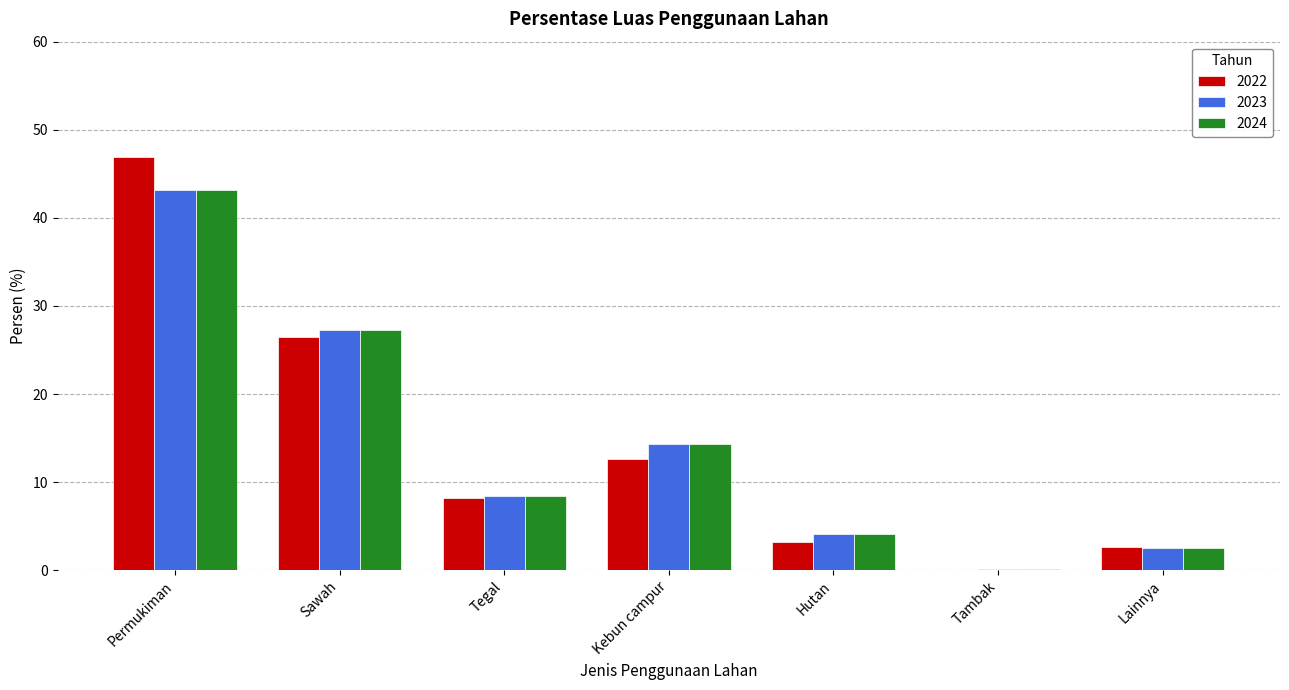

At which label does 2022 first exceed 8?

Permukiman